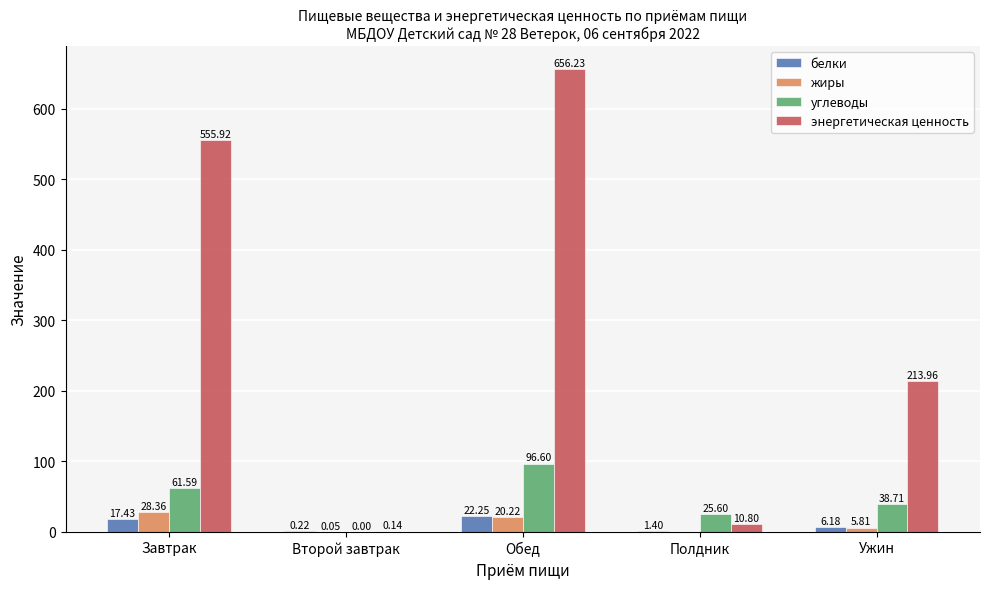

What is the sum of all углеводы values?

222.5